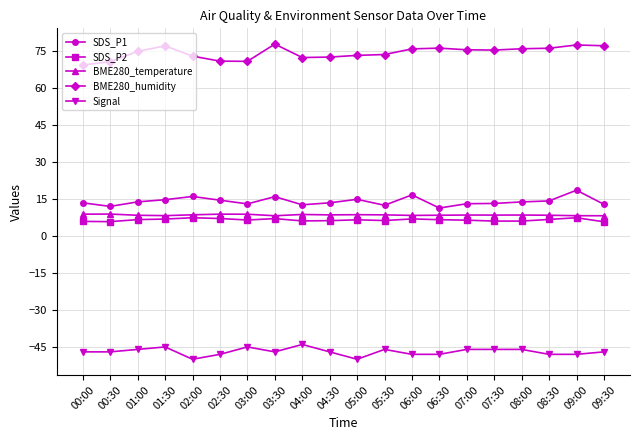

Rank the series by their maximum value, from lowest to highest.

Signal, SDS_P2, BME280_temperature, SDS_P1, BME280_humidity